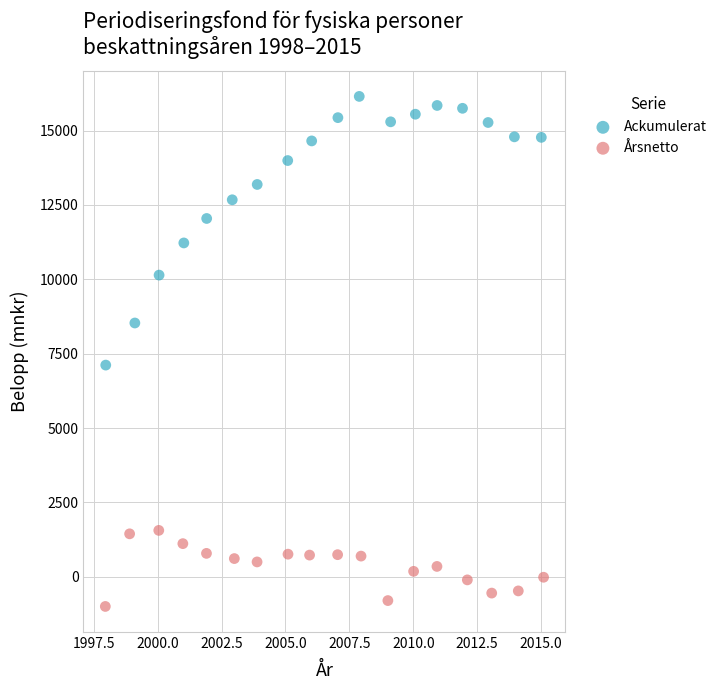

Which series reaches the minimum Y coordinate?

Årsnetto